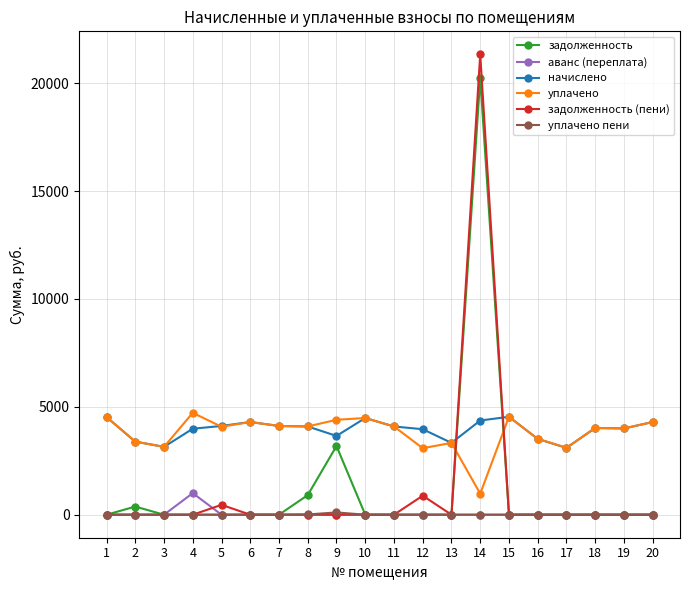

Is the value of уплачено at 4 greater than the value of аванс (переплата) at 18?

Yes